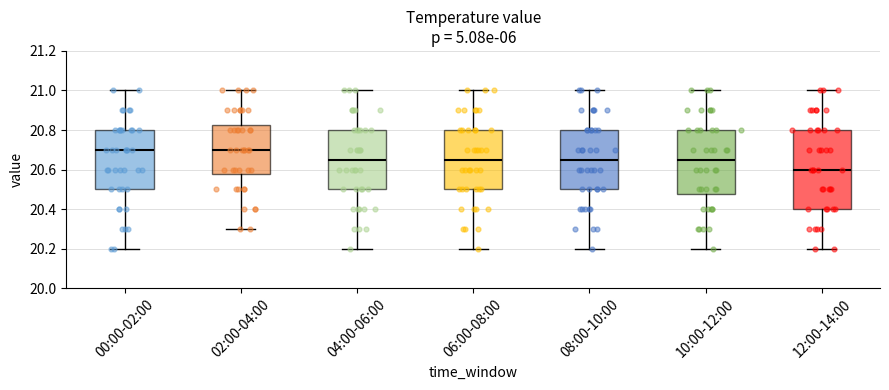

Where does the upper whisker of the box for 10:00-12:00 end on the y-axis? The values are not printed on the chart, so give them approximately, as read against the axis.

21.00